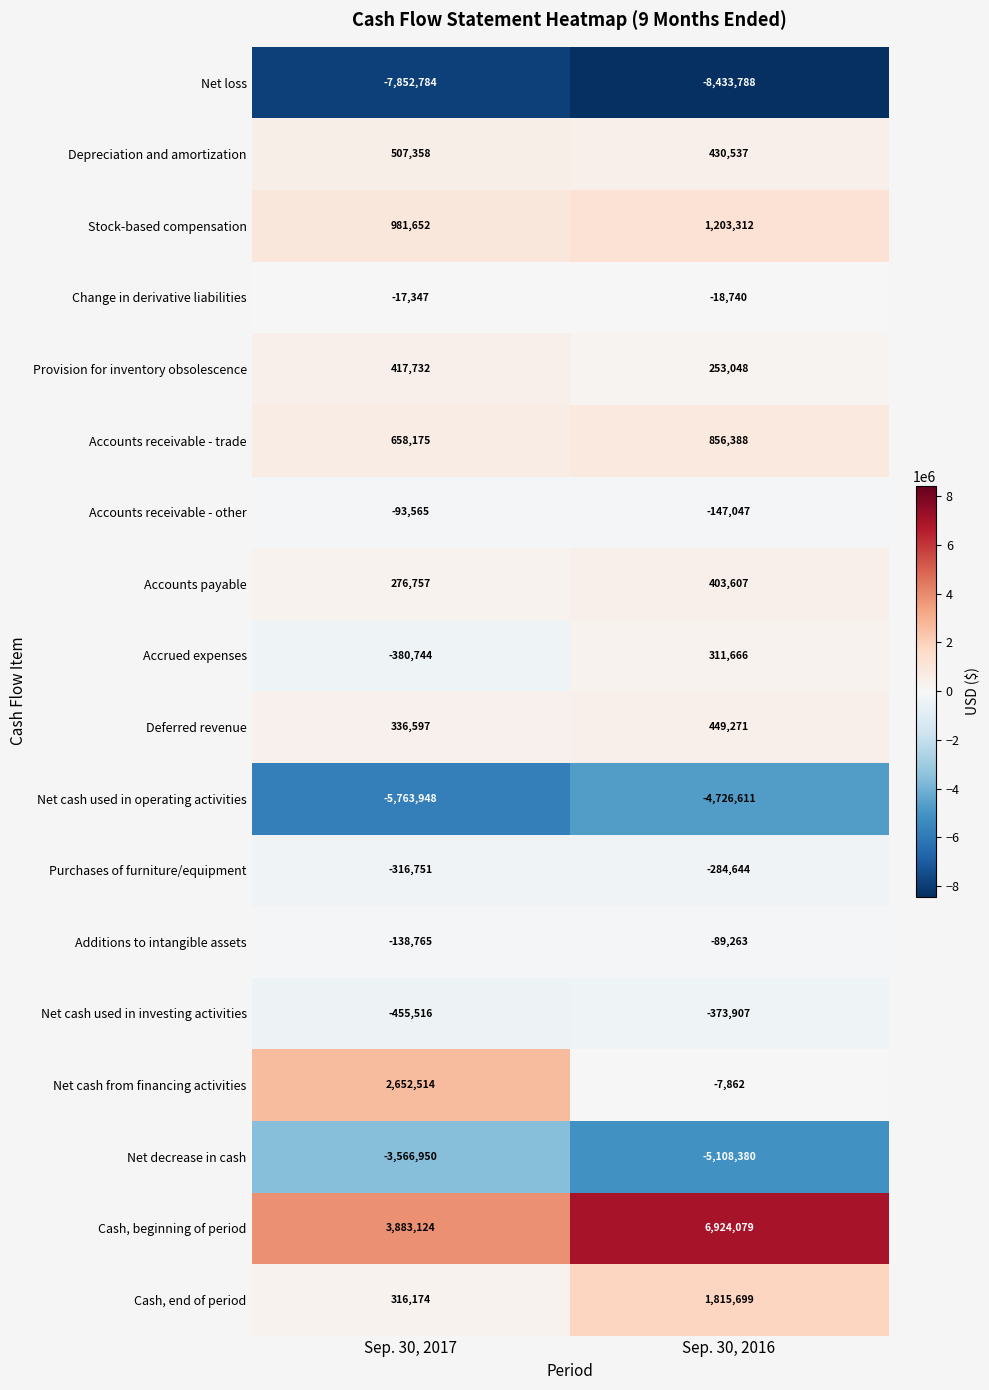

Rank the series by their maximum value, from highest to lowest.

Cash, beginning of period, Net cash from financing activities, Cash, end of period, Stock-based compensation, Accounts receivable - trade, Depreciation and amortization, Deferred revenue, Provision for inventory obsolescence, Accounts payable, Accrued expenses, Change in derivative liabilities, Additions to intangible assets, Accounts receivable - other, Purchases of furniture/equipment, Net cash used in investing activities, Net decrease in cash, Net cash used in operating activities, Net loss